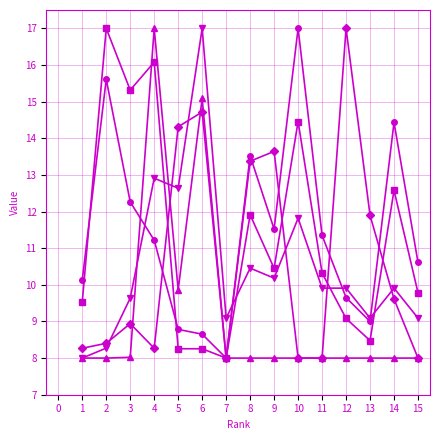

Does the chart have visible grid lines?

Yes